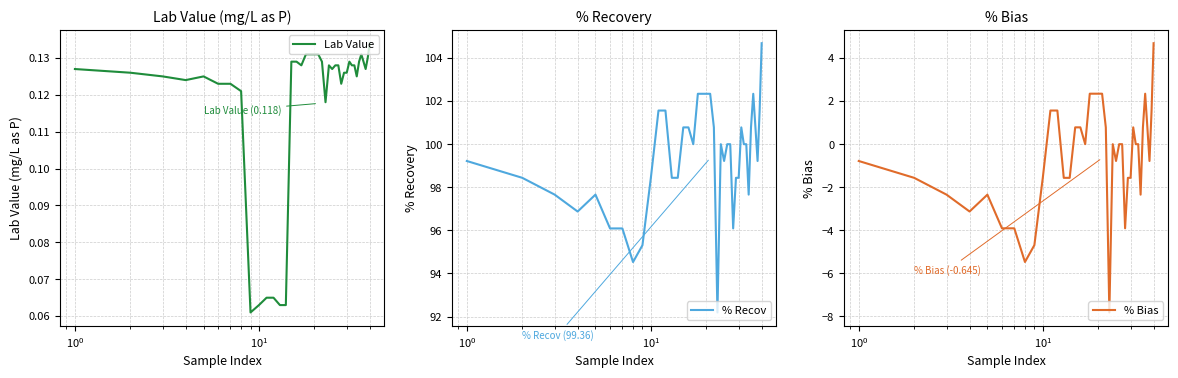

Reading left to right, what are all the values shown in this chart?

Lab Value: 0.1	0.1	0.1	0.1	0.1	0.1	0.1	0.1	0.1	0.1	0.1	0.1	0.1	0.1	0.1	0.1	0.1	0.1	0.1	0.1	0.1	0.1	0.1	0.1	0.1	0.1	0.1	0.1	0.1	0.1	0.1	0.1	0.1	0.1	0.1	0.1	0.1	0.1	0.1	0.1
% Recov: 99.2	98.4	97.7	96.9	97.7	96.1	96.1	94.5	95.3	98.4	101.6	101.6	98.4	98.4	100.8	100.8	100.0	102.3	102.3	102.3	102.3	100.8	92.2	100.0	99.2	100.0	100.0	96.1	98.4	98.4	100.8	100.0	100.0	97.7	100.8	102.3	100.8	99.2	101.6	104.7
% Bias: -0.8	-1.6	-2.3	-3.1	-2.3	-3.9	-3.9	-5.5	-4.7	-1.6	1.6	1.6	-1.6	-1.6	0.8	0.8	0.0	2.3	2.3	2.3	2.3	0.8	-7.8	0.0	-0.8	0.0	0.0	-3.9	-1.6	-1.6	0.8	0.0	0.0	-2.3	0.8	2.3	0.8	-0.8	1.6	4.7